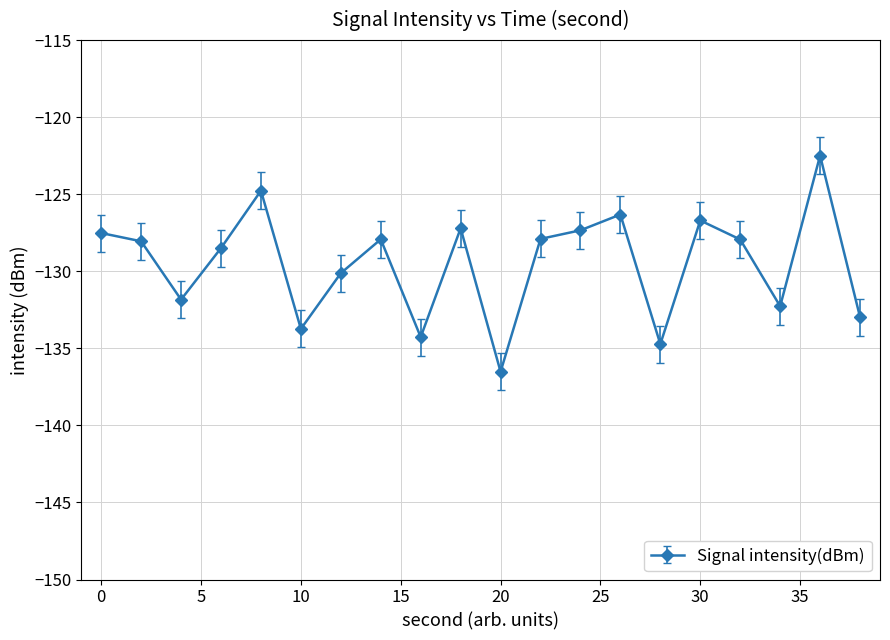

What is the smallest value displayed?

-136.5